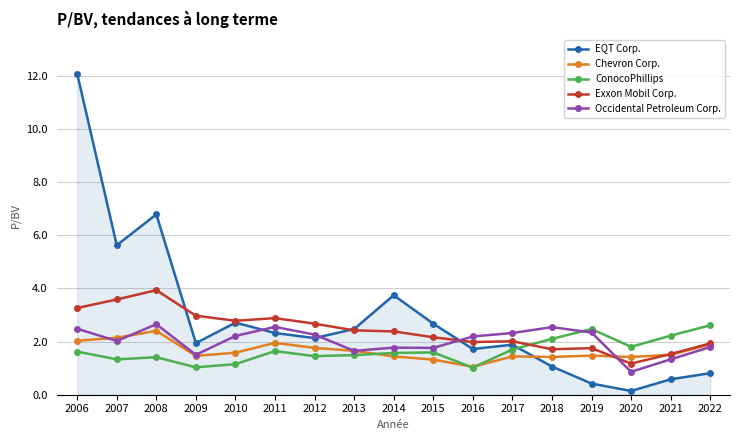

True or false: ConocoPhillips has more than 1 points higher than both neighbors.

True